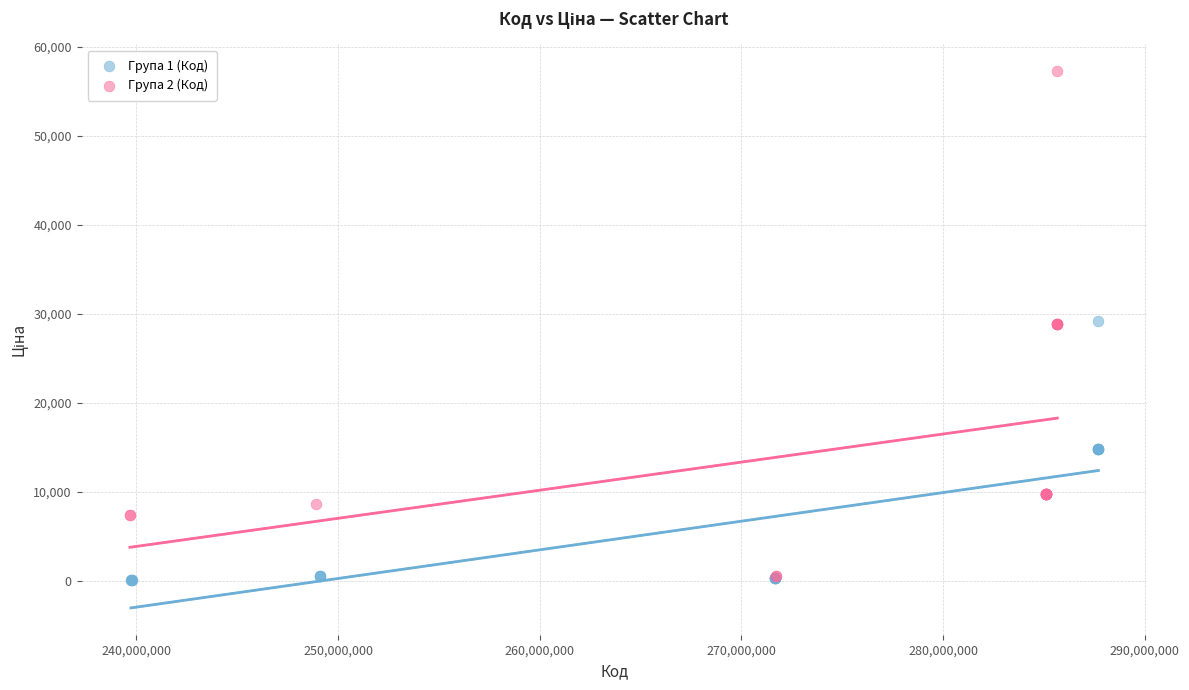

Which series contains the highest Y value?

Група 2 (Код)